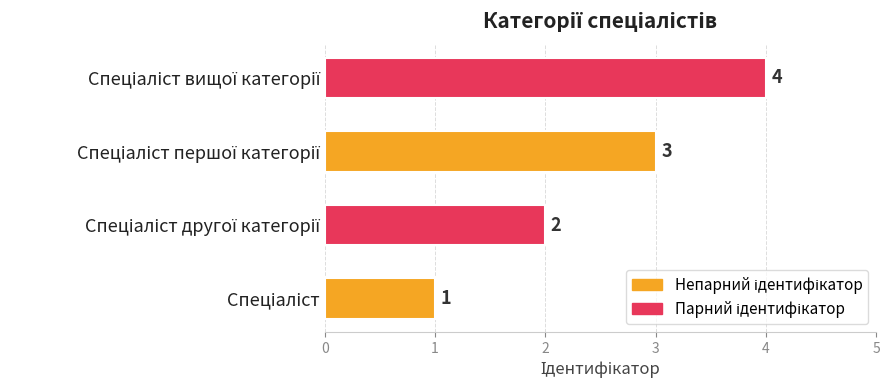

Does the chart contain any negative values?

No